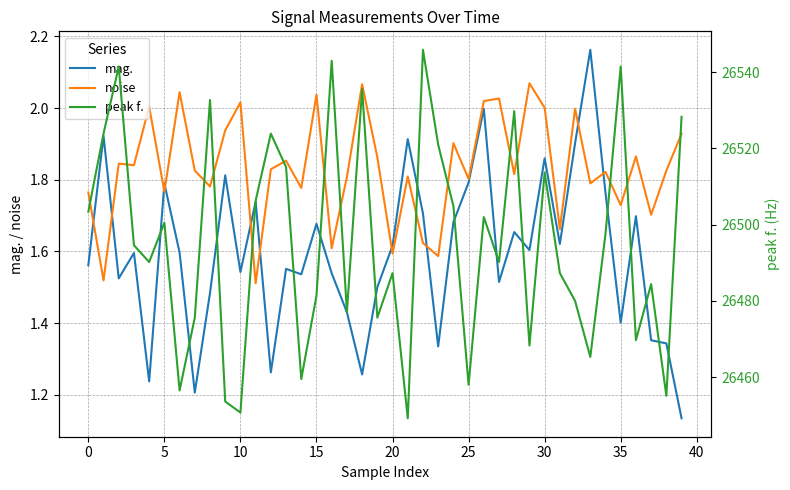

What is the total value across all series at 36?

26473.3